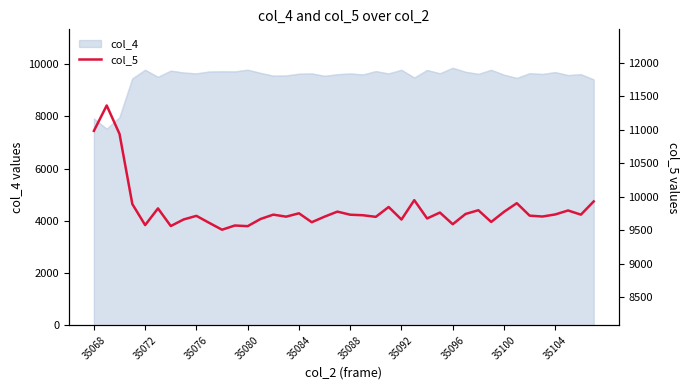

What is the greatest value displayed?

11362